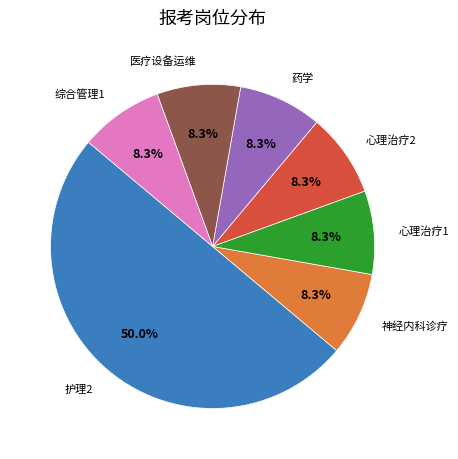

Which has a higher value, 护理2 or 神经内科诊疗?

护理2